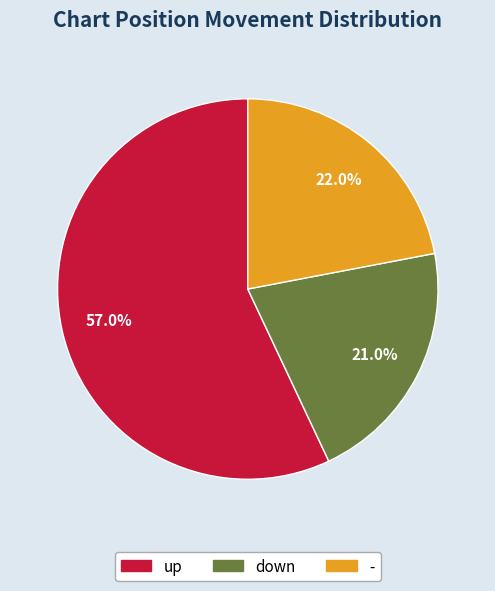

Is - the majority of the pie?

No